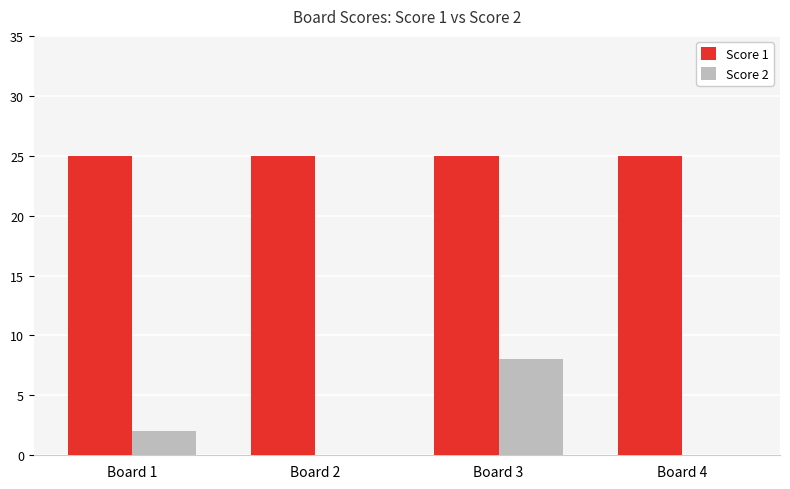

Which series changed the most between Board 3 and Board 4?

Score 2